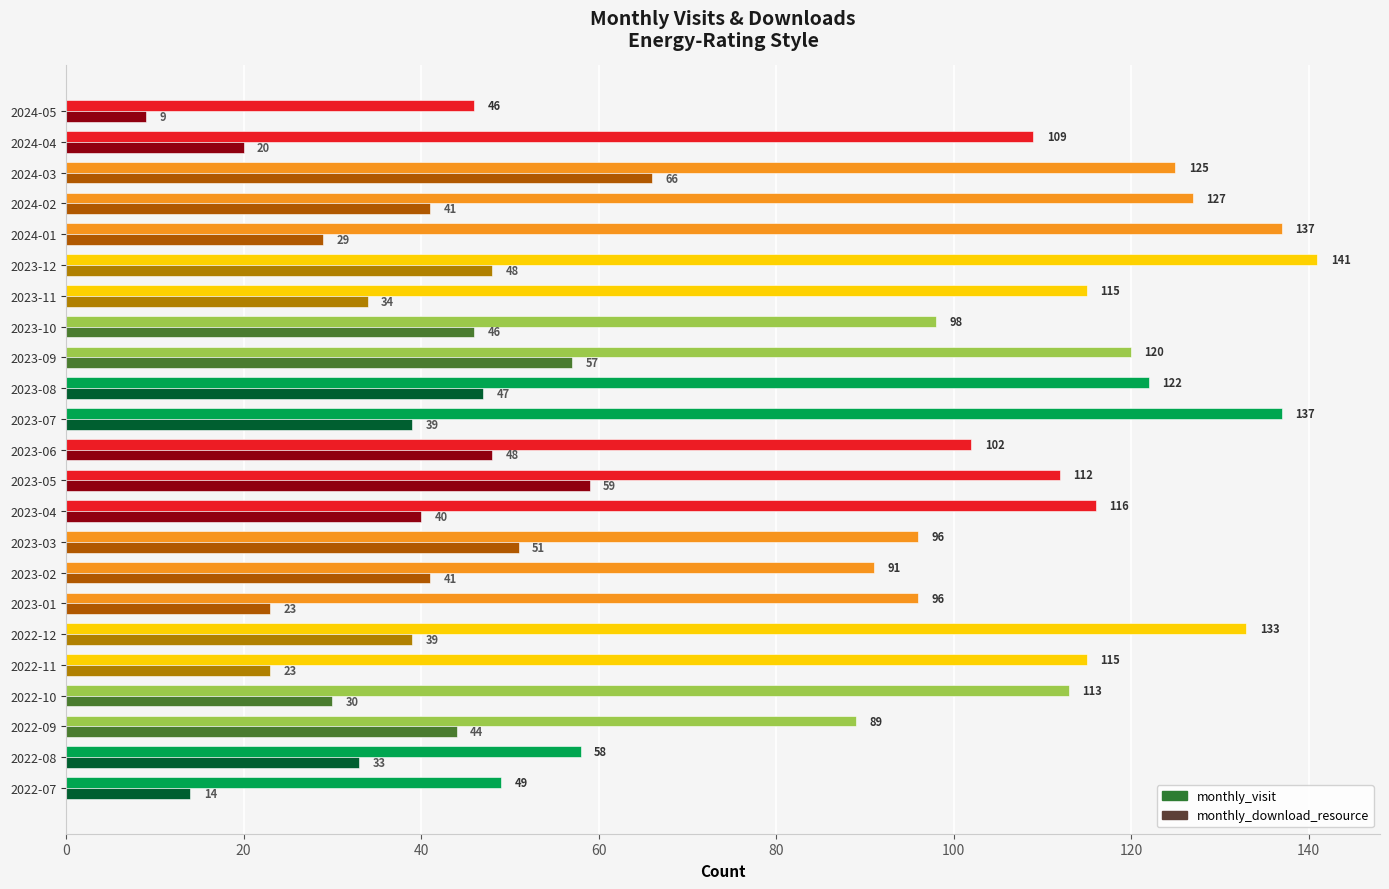

The monthly_download_resource series shows 37 at 2022-11. True or false?

False